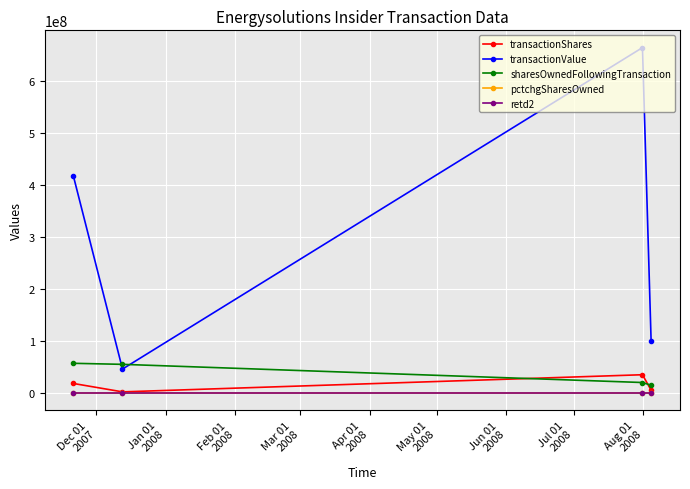

How many values in retd2 are above zero?

2